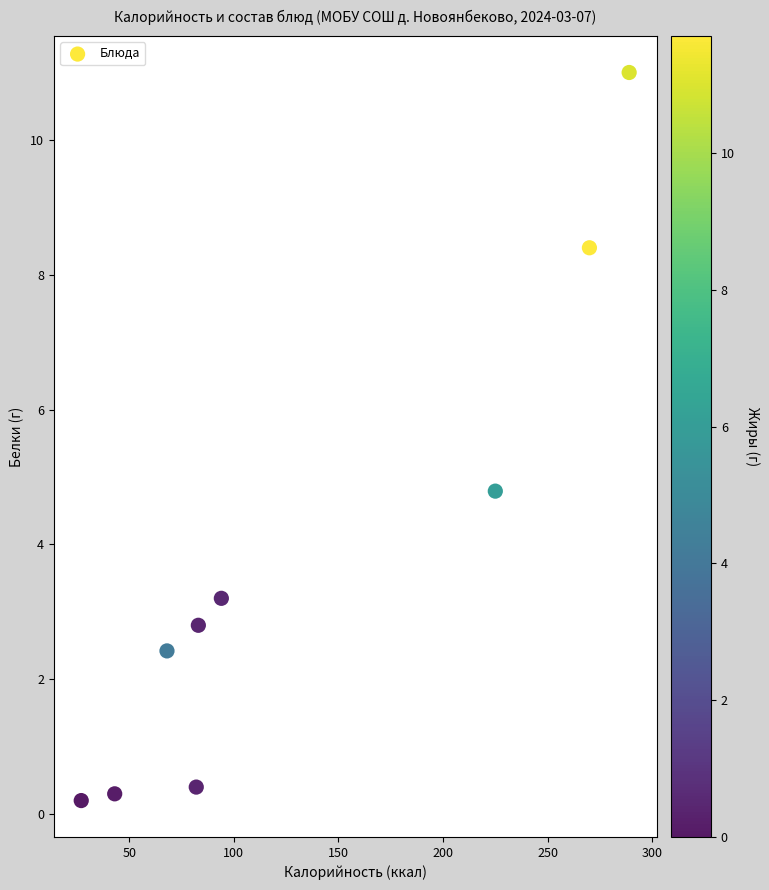

What is the average X value?

131.2